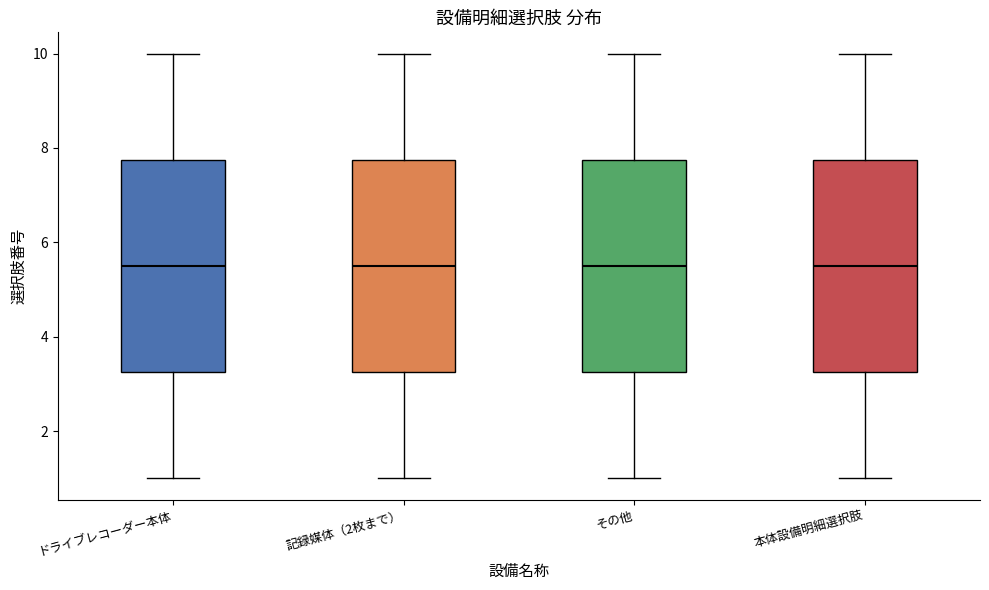

Where does the upper whisker of the box for ドライブレコーダー本体 end on the y-axis? The values are not printed on the chart, so give them approximately, as read against the axis.

10.0